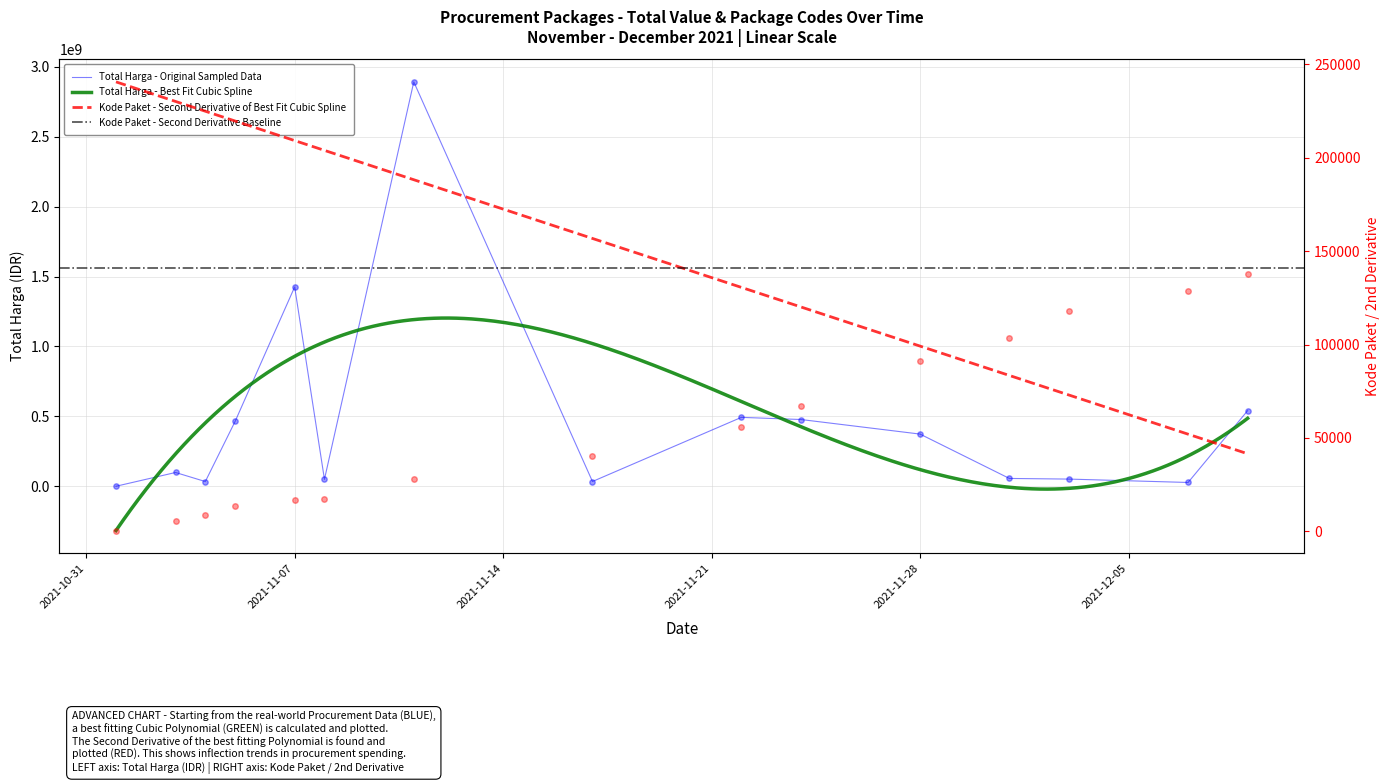

What is the total value across all series at 2021-12-07?

27540516